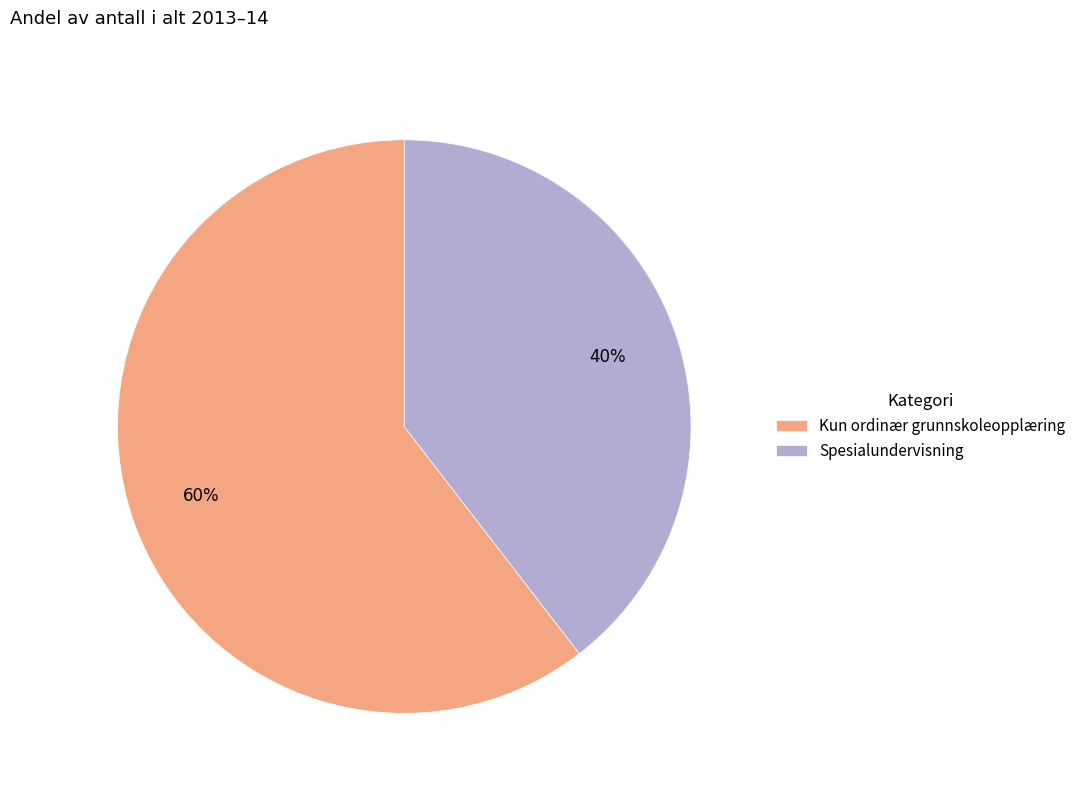

Which has a higher value, Spesialundervisning or Kun ordinær grunnskoleopplæring?

Kun ordinær grunnskoleopplæring